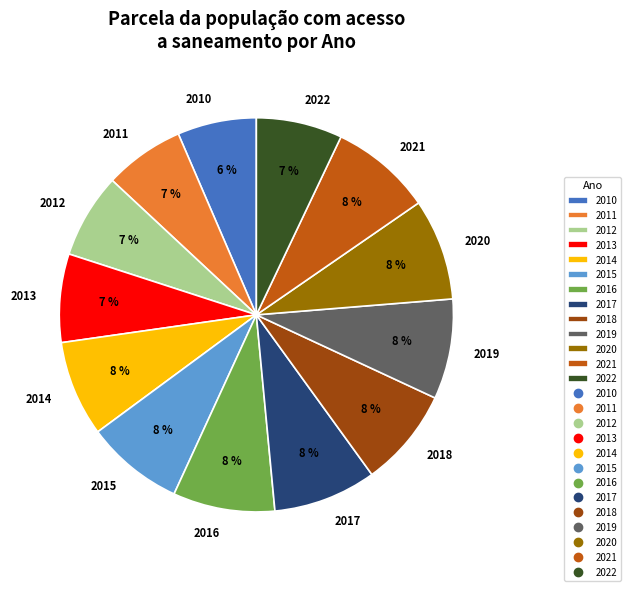

What percentage is the 2010 slice, to the nearest percent?

6%